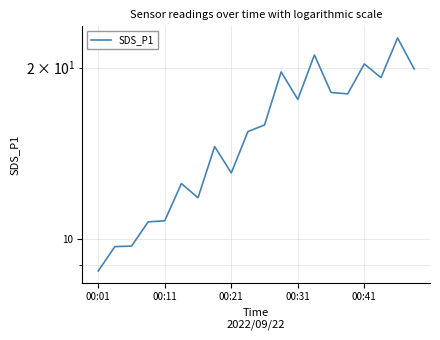

How many points are lower than both their immediate neighbors (excluding endpoints)?

5